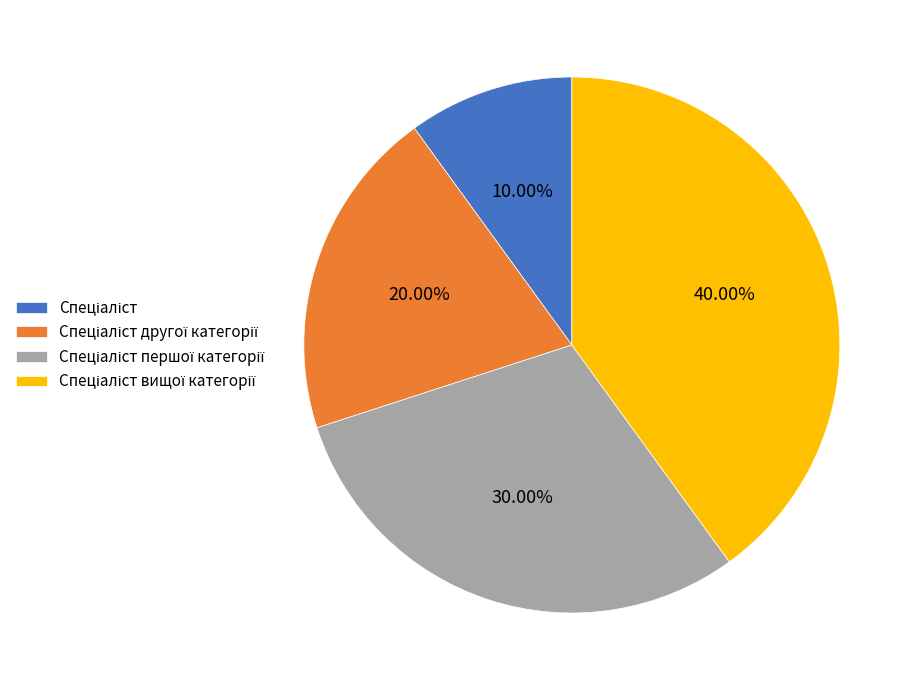

Is there any slice that represents more than half of the pie?

No